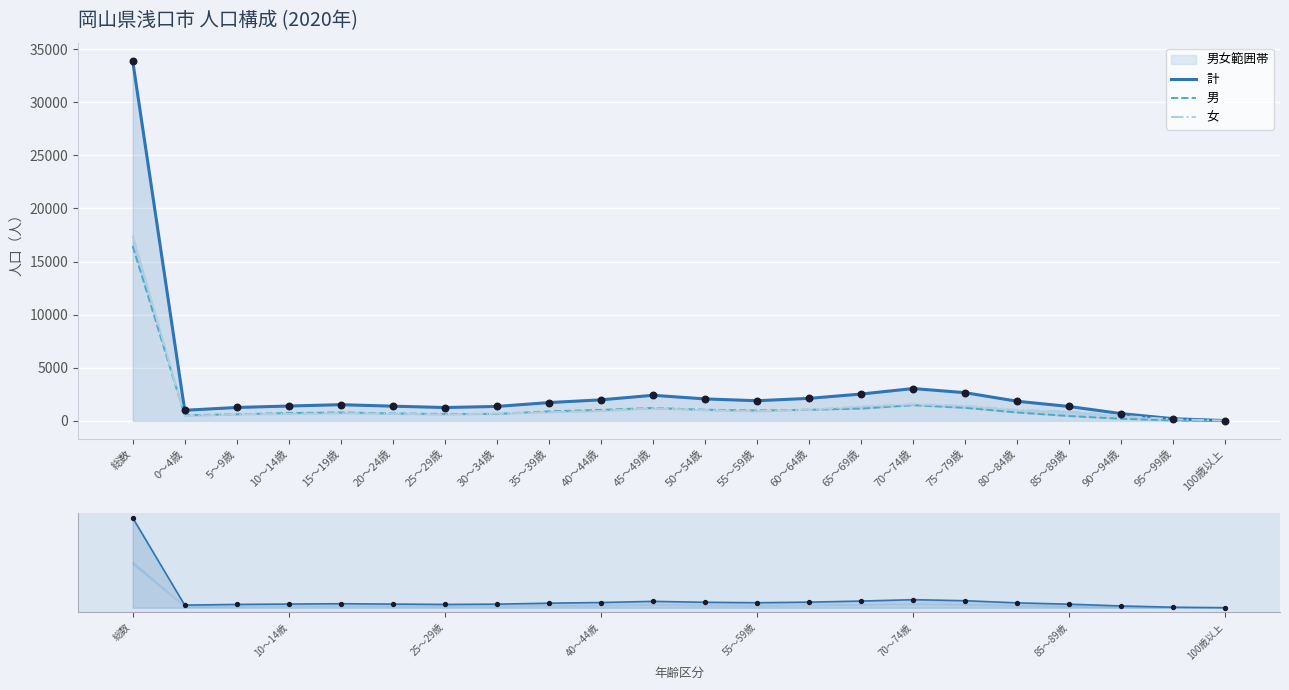

Which series reaches the minimum Y coordinate?

男